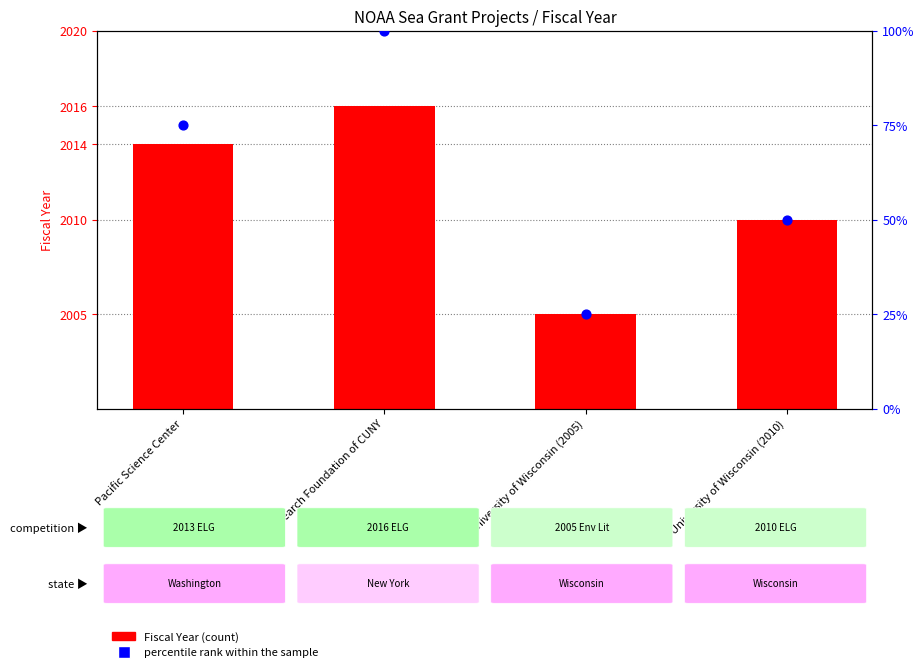

Which series reaches the maximum Y coordinate?

Fiscal Year